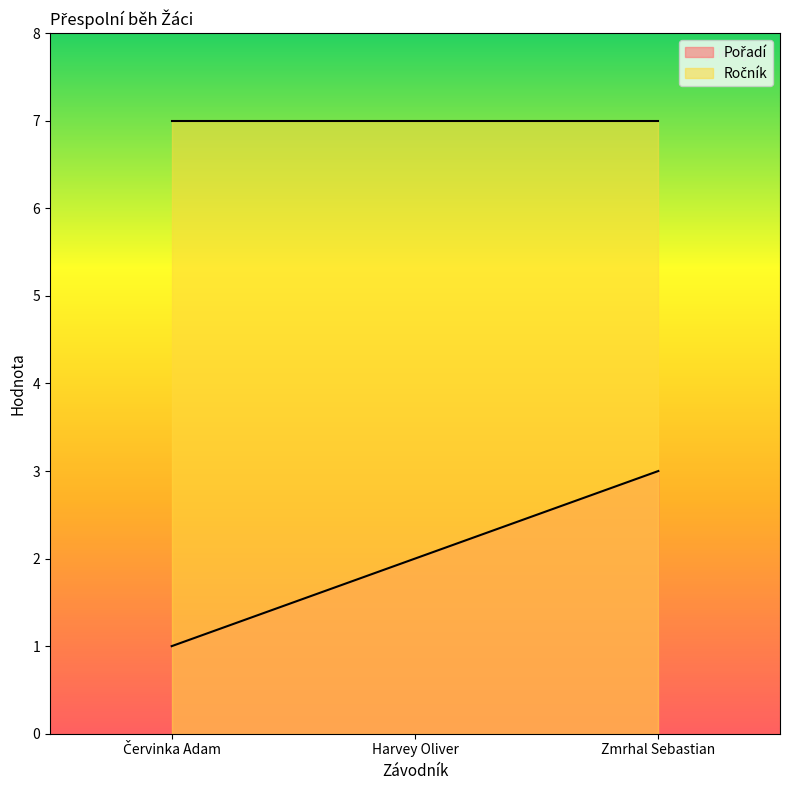

What is the difference between the values at Červinka Adam and Harvey Oliver?

1